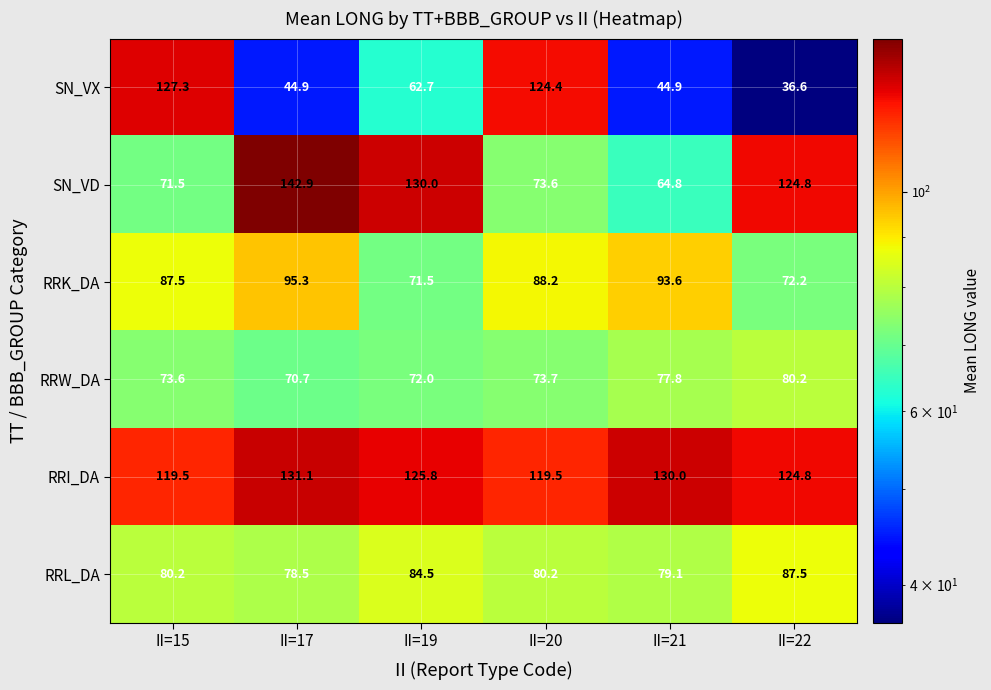

Between II=17 and II=21, which series saw the biggest shift?

SN_VD